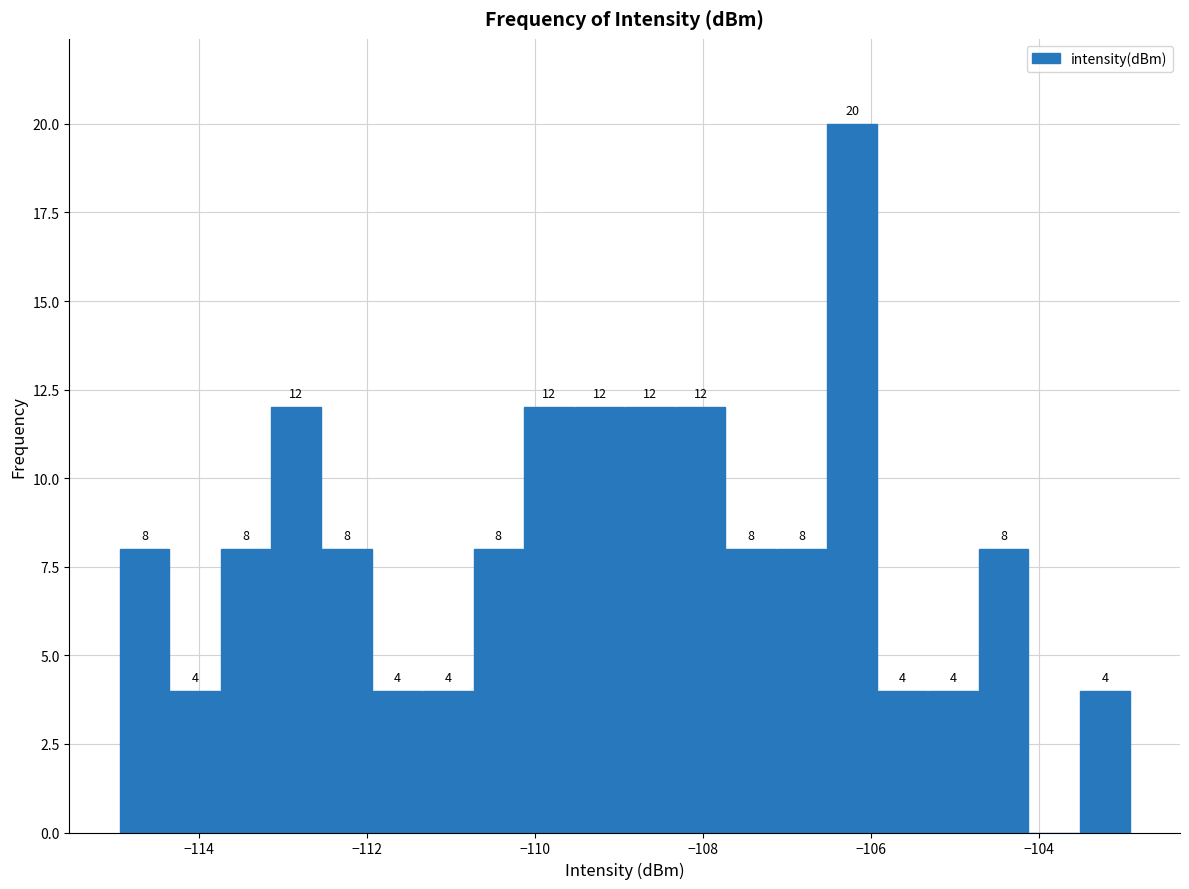

Around what value on the x-axis is the tallest bar? Give the approximate position of its centre, as read against the axis.

-106.2